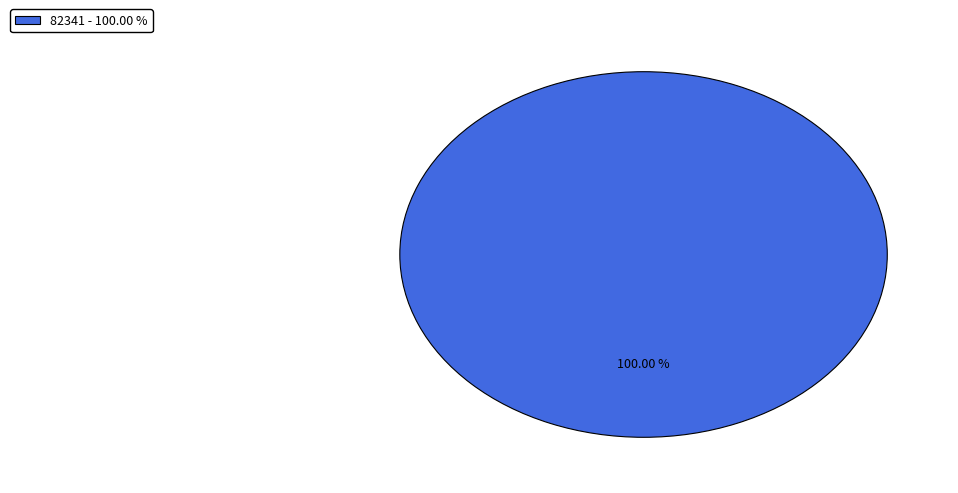

Is there any slice that represents more than half of the pie?

Yes